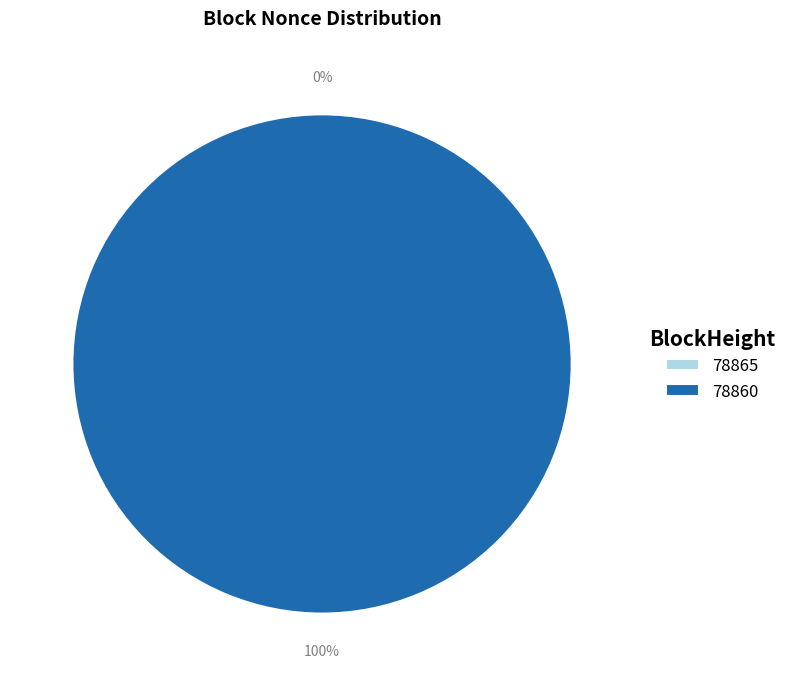

Which slice is the smallest?

78865